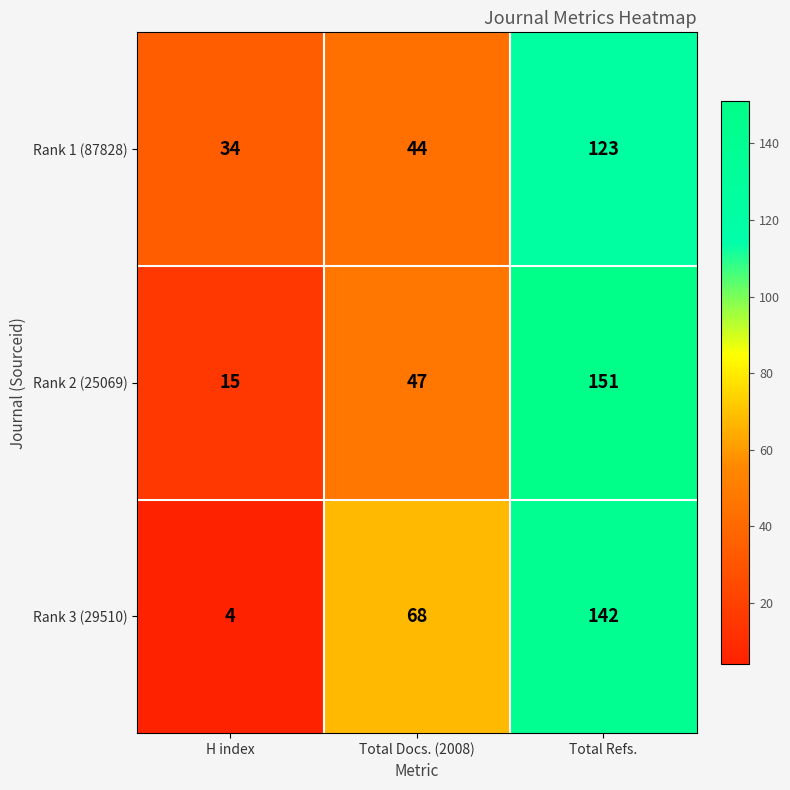

Which series has the largest total across all categories?

Rank 3 (29510)